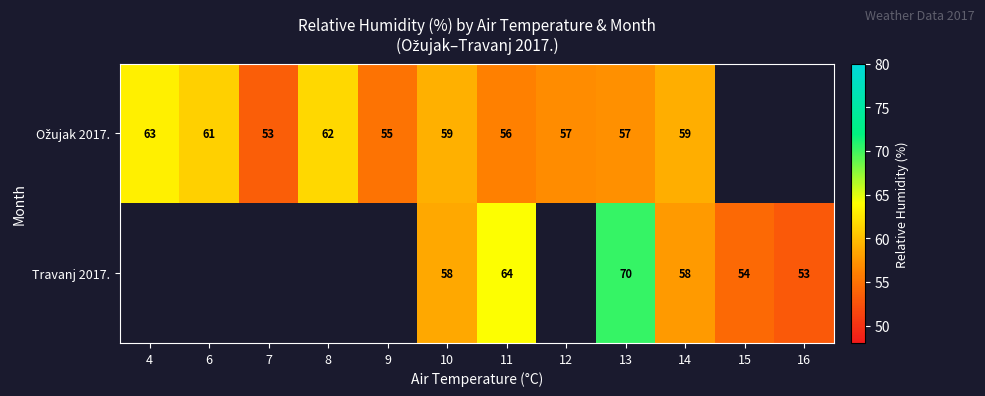

What is the total value across all series at 11?

120